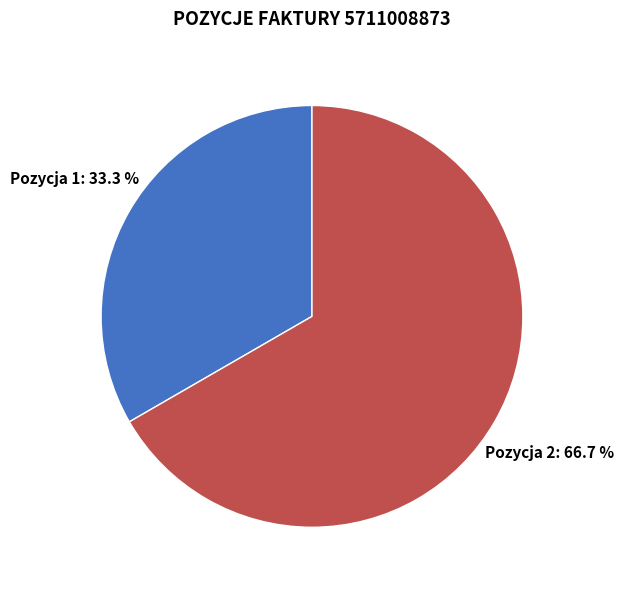

Is there a majority slice in this chart?

Yes